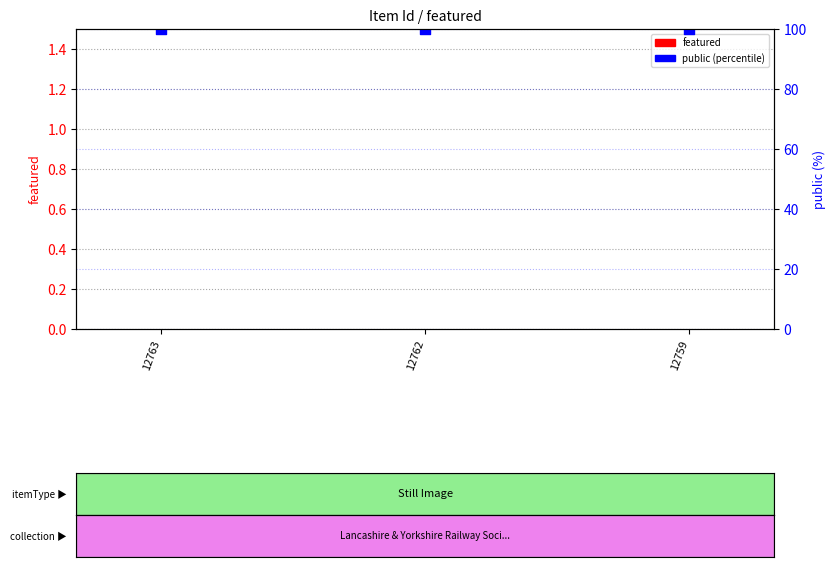

Which series has the largest total across all categories?

public (0-100%)